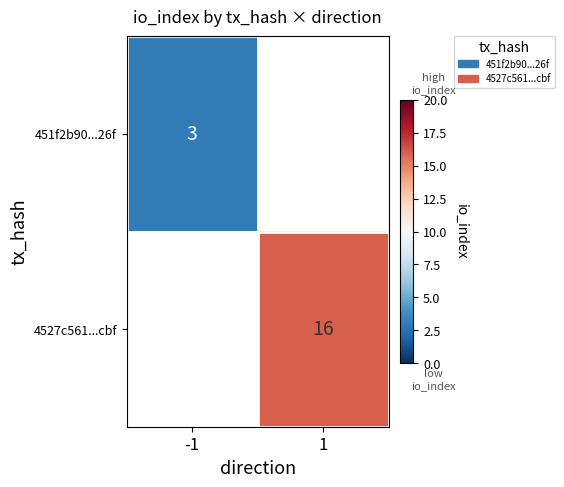

The value of 4527c561...cbf at 1 is 16. True or false?

True